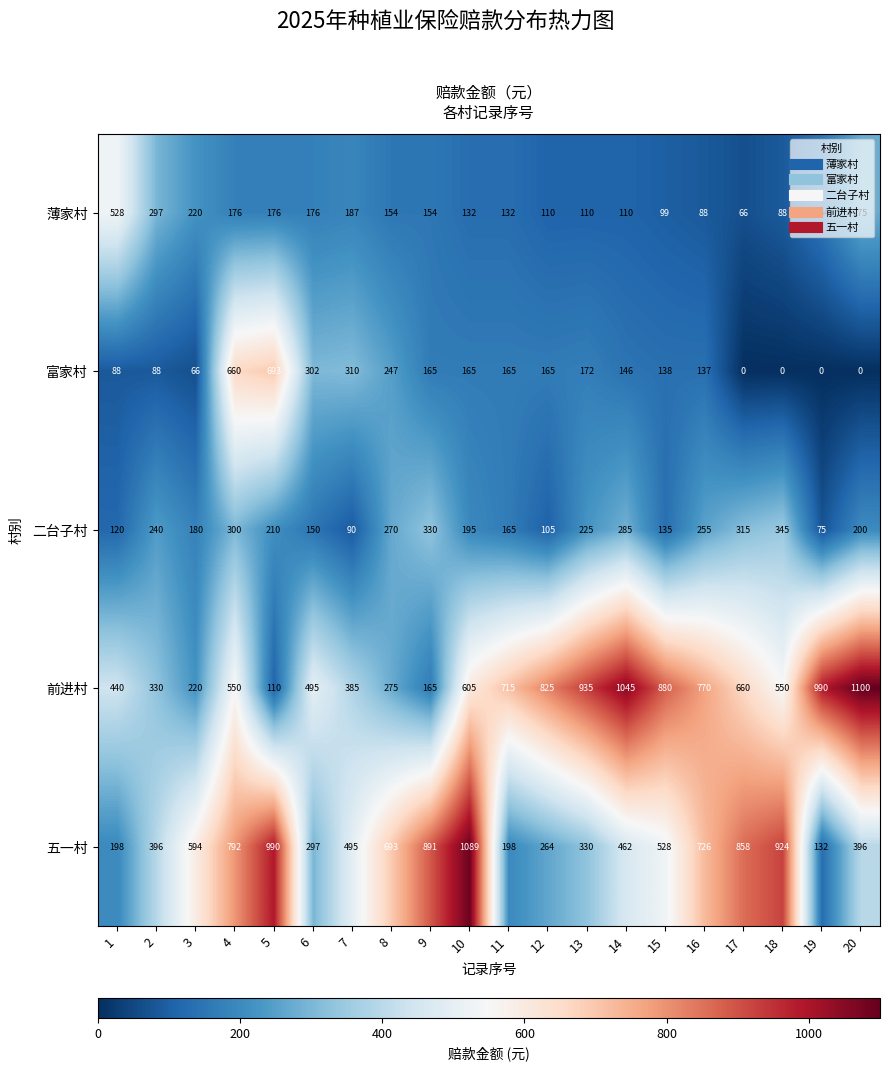

Which series has the largest range (max minus min)?

前进村